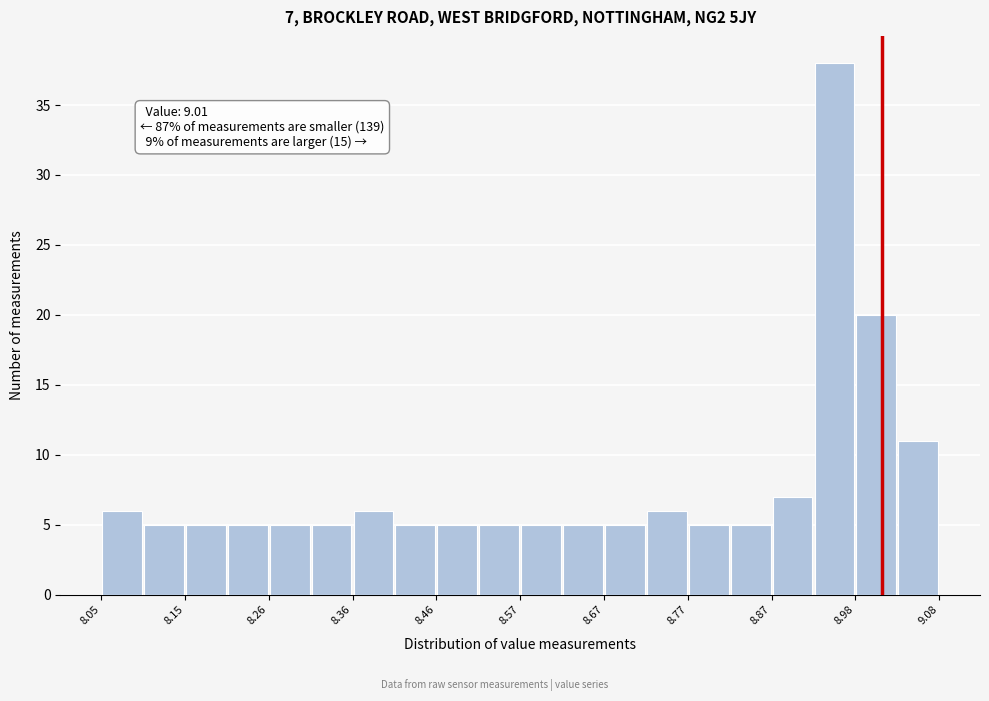

Read against the x-axis, roughly where is the centre of the tallest bar?

8.96